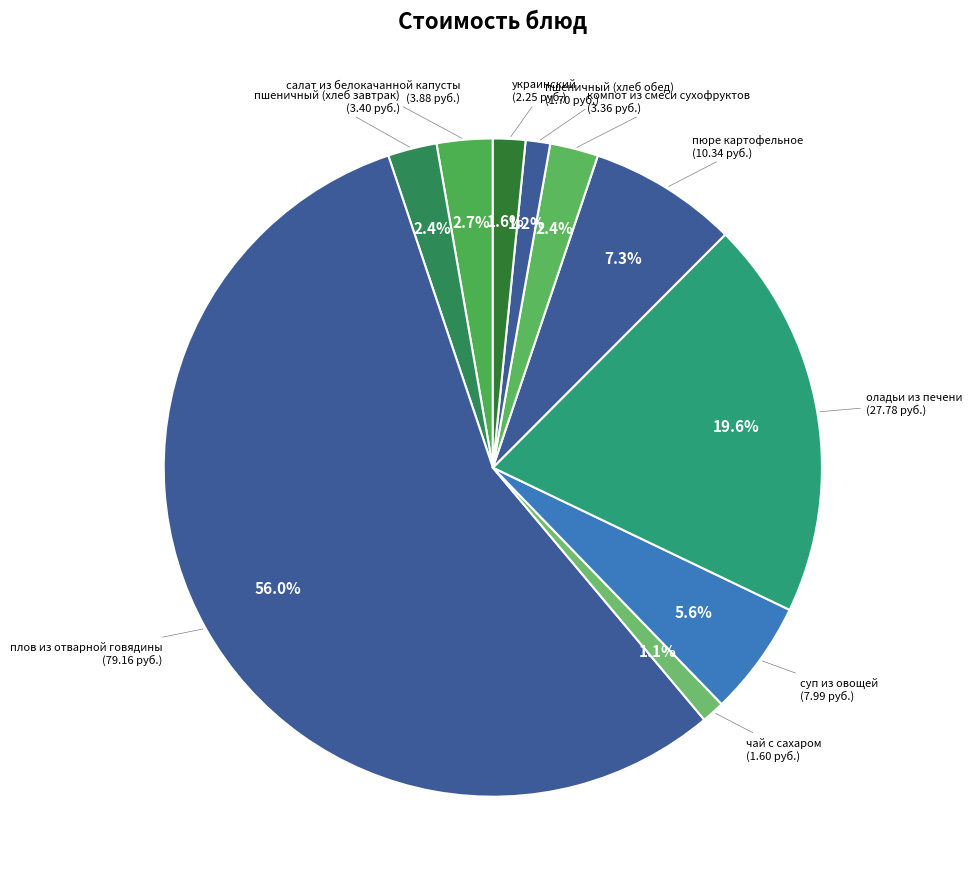

How many segments does this pie chart have?

10